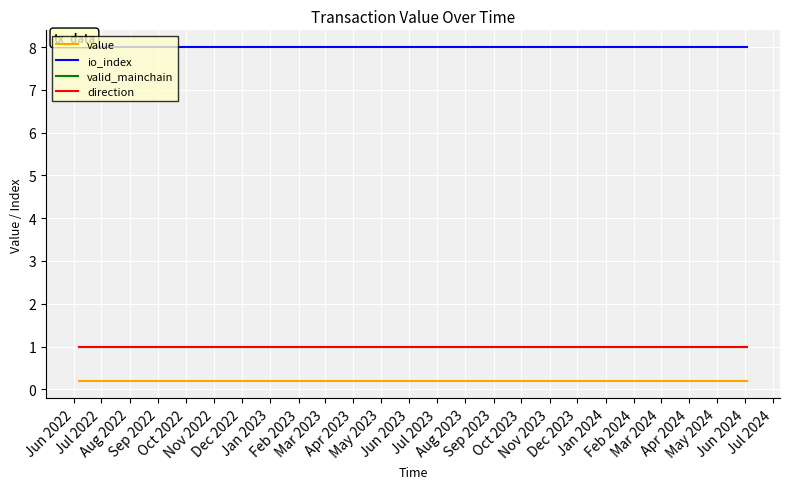

At which category is the sum across all series the highest?

Jun 2022